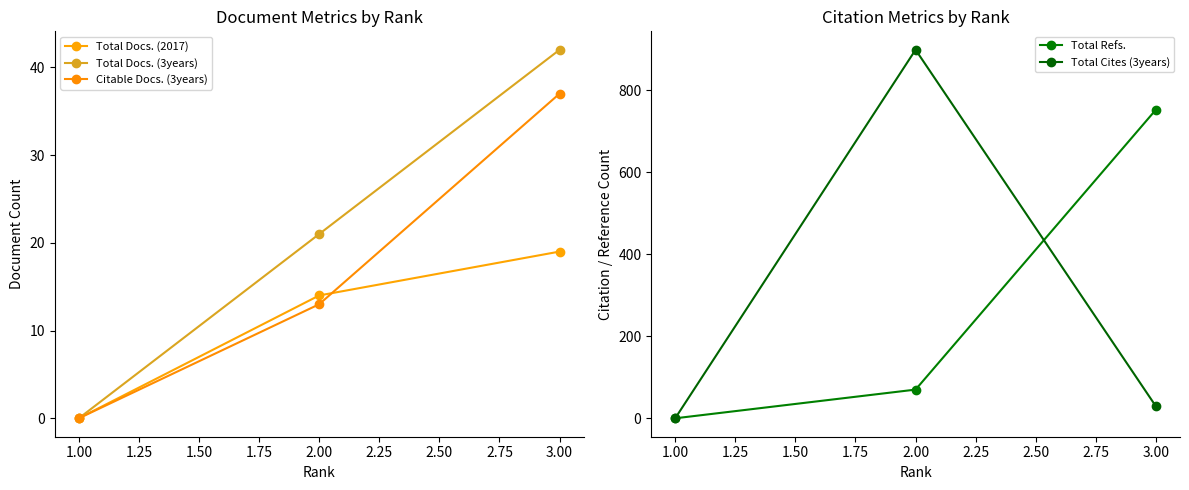

The Total Cites (3years) series shows 0 at 1.00. True or false?

True